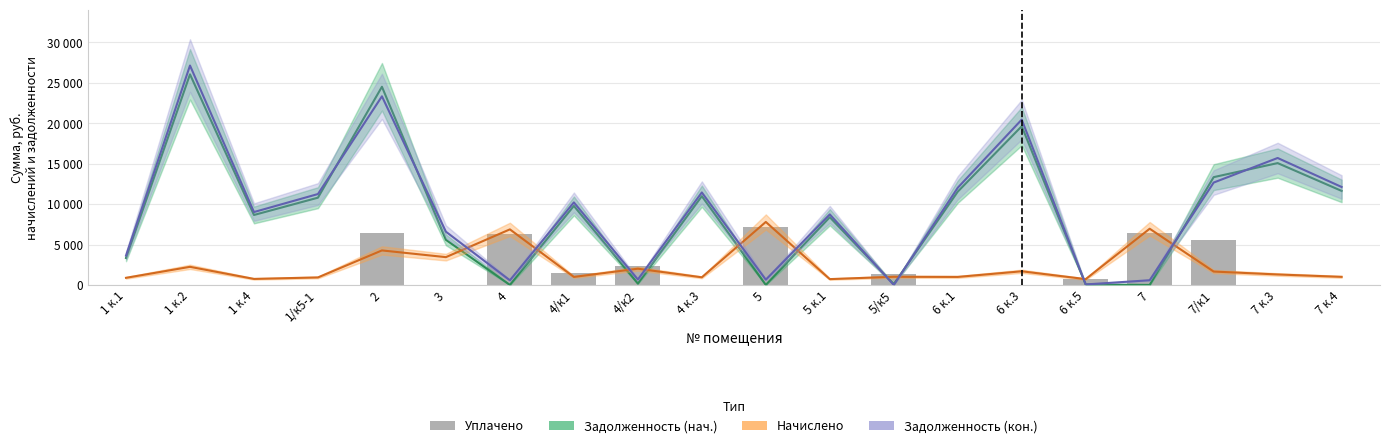

What are all the series names shown in the legend?

Задолженность (нач.), Начислено, Задолженность (кон.), Уплачено